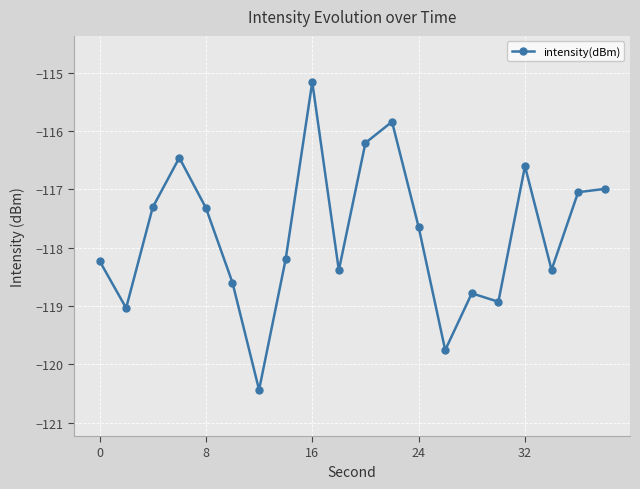

What is the smallest value displayed?

-120.4